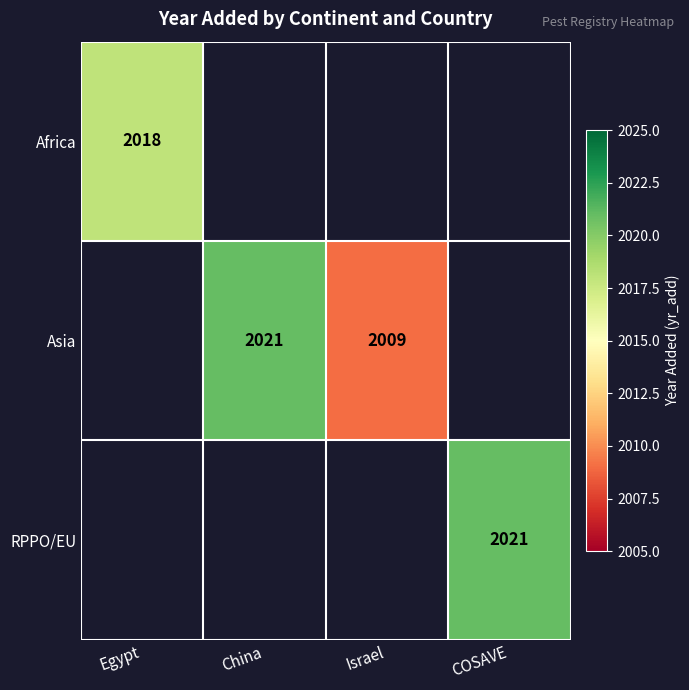

The RPPO/EU series shows 2639 at COSAVE. True or false?

False